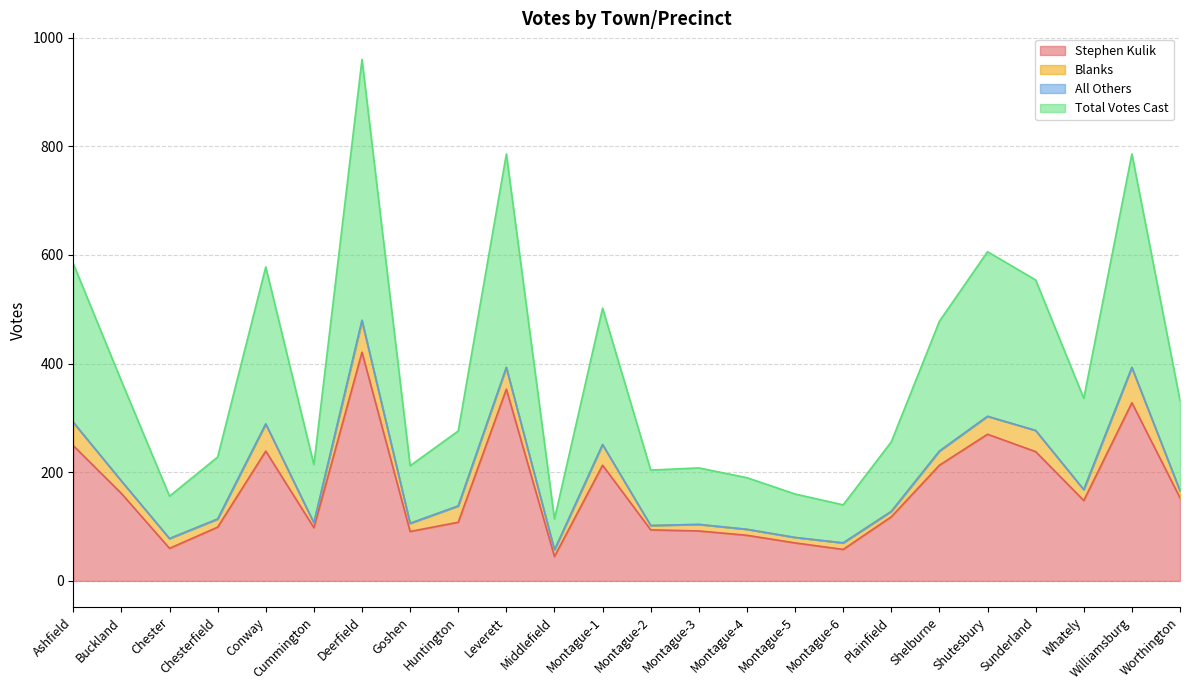

What is the maximum value for Stephen Kulik?

421